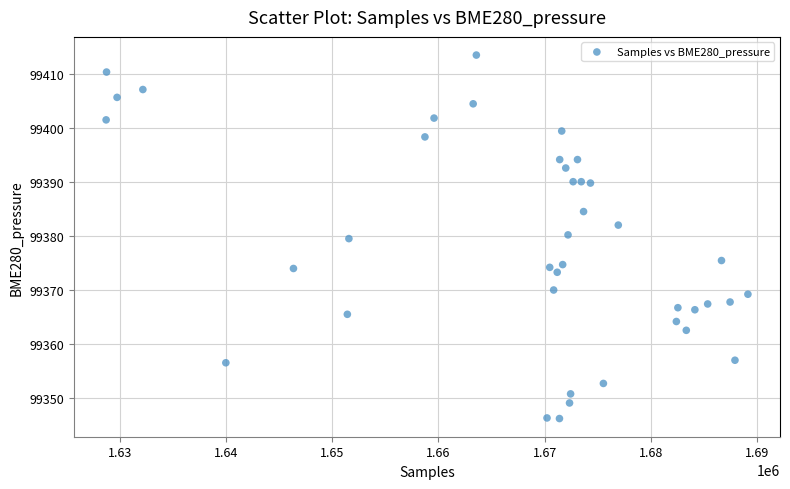

What is the range of Y values (max minus min)?

67.2